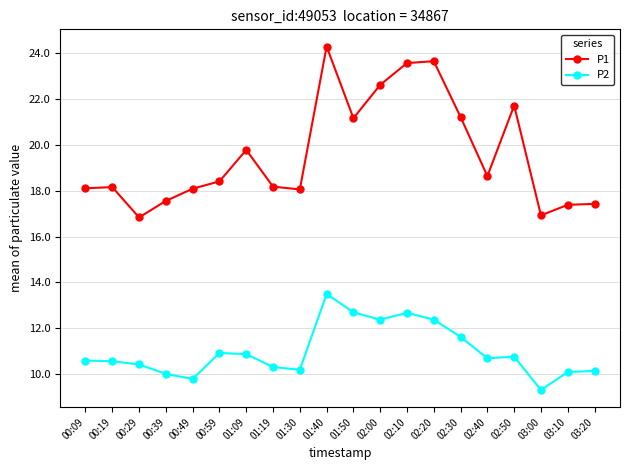

Which series has the widest spread of values?

P1